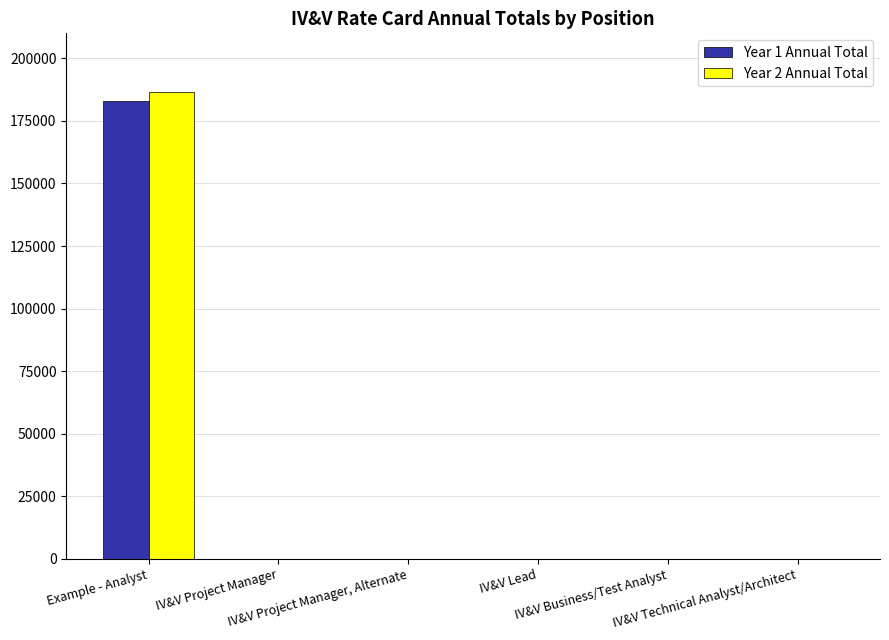

What is the sum of all Year 1 Annual Total values?

183040.0